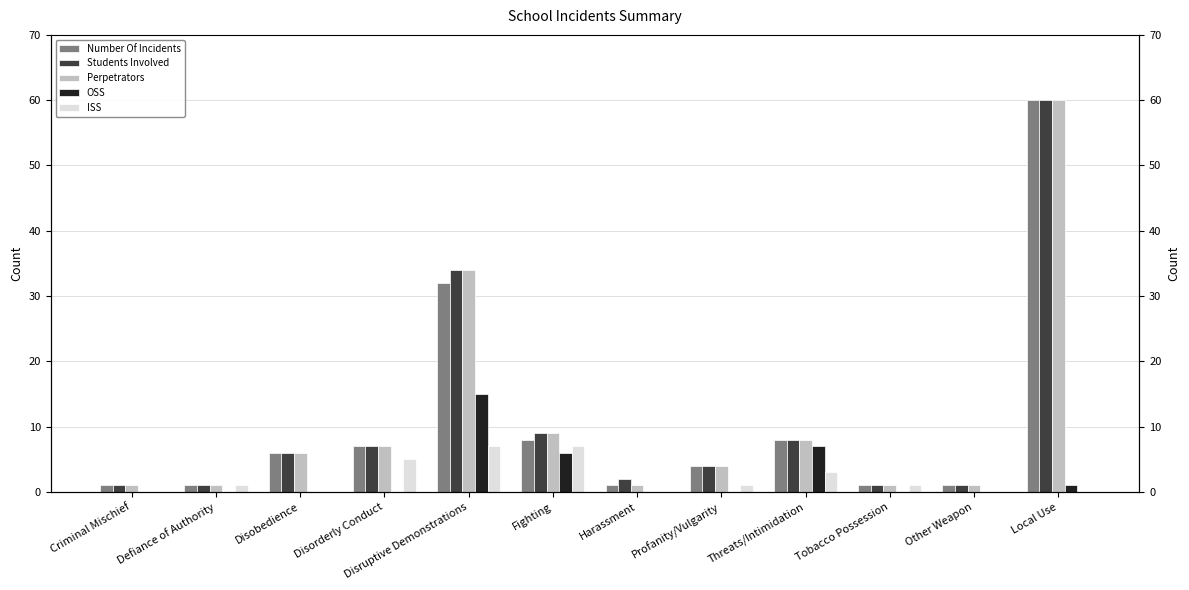

Is the value of Number Of Incidents at Harassment greater than the value of Students Involved at Disobedience?

No